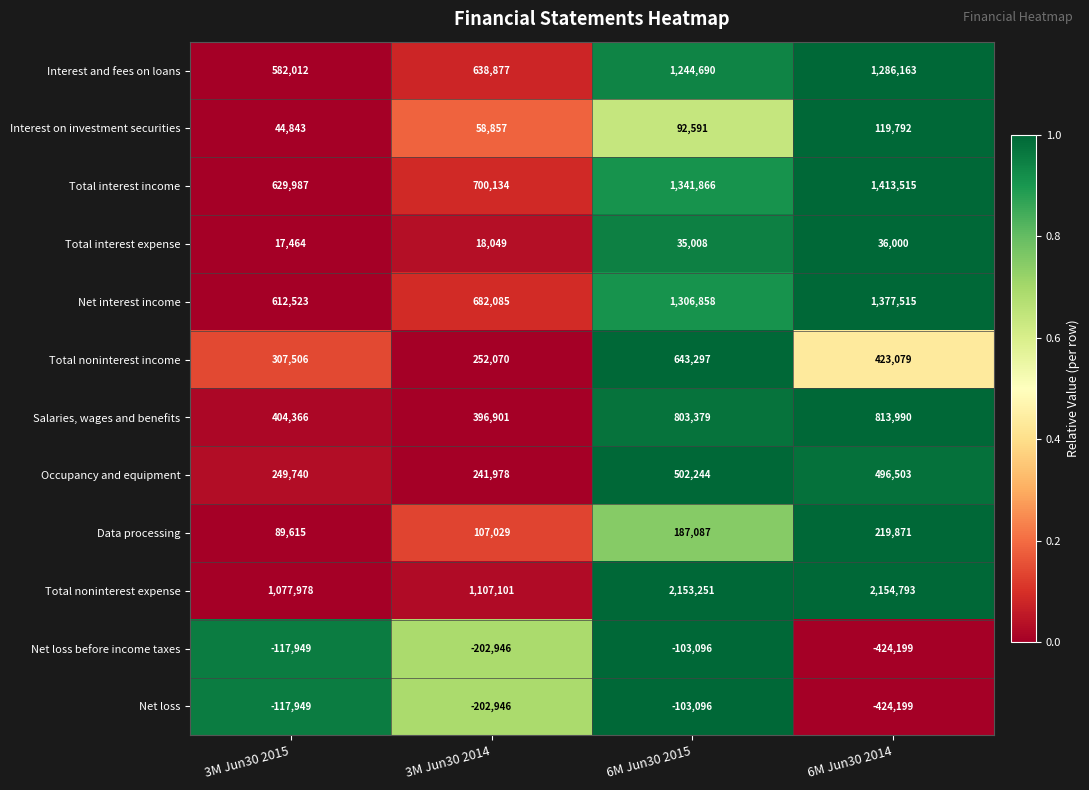

How many data points does each series have?

4